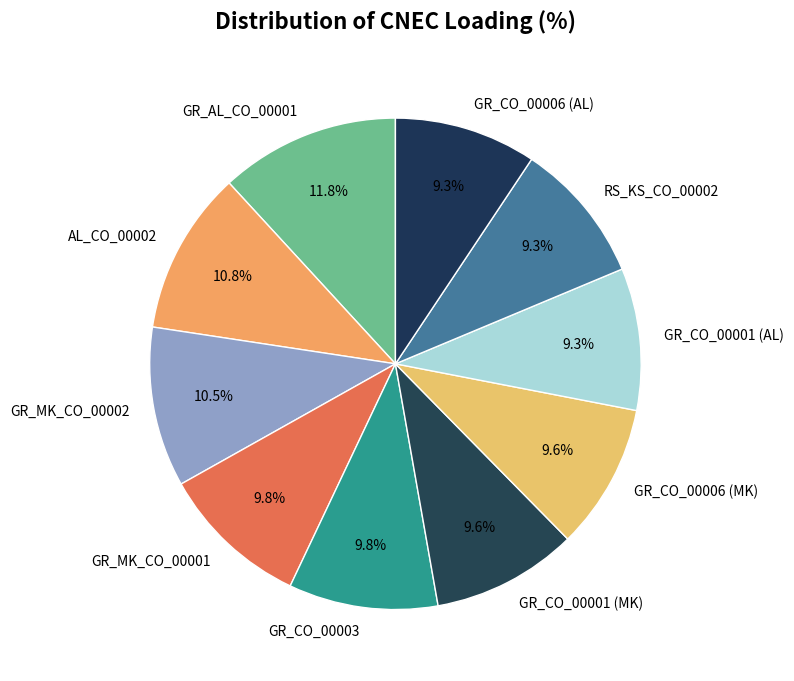

Count the number of slices in the pie.

10